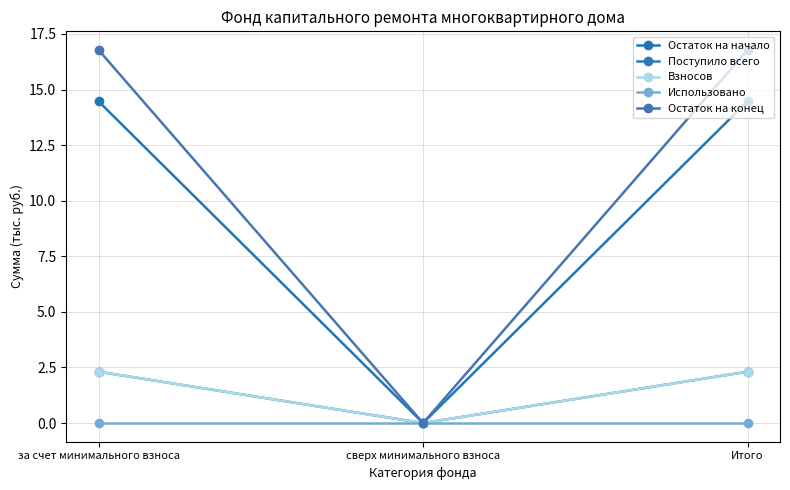

Does the chart have visible grid lines?

Yes